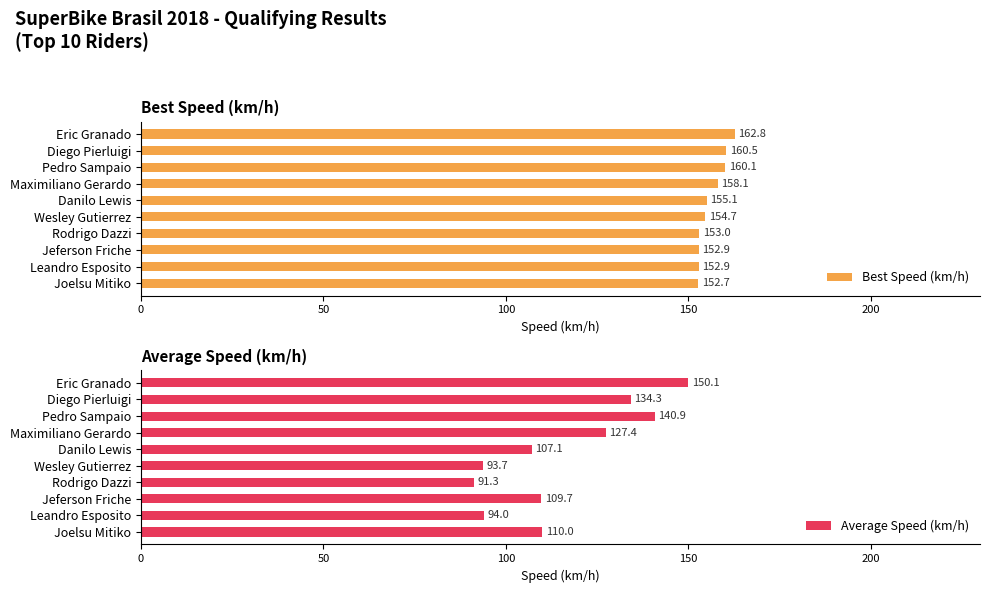

Reading left to right, transcribe all the data shown in this chart.

Best Speed (km/h): 162.8	160.5	160.1	158.1	155.1	154.7	153.0	152.9	152.9	152.7
Average Speed (km/h): 150.1	134.3	140.9	127.4	107.1	93.7	91.3	109.7	94.0	110.0